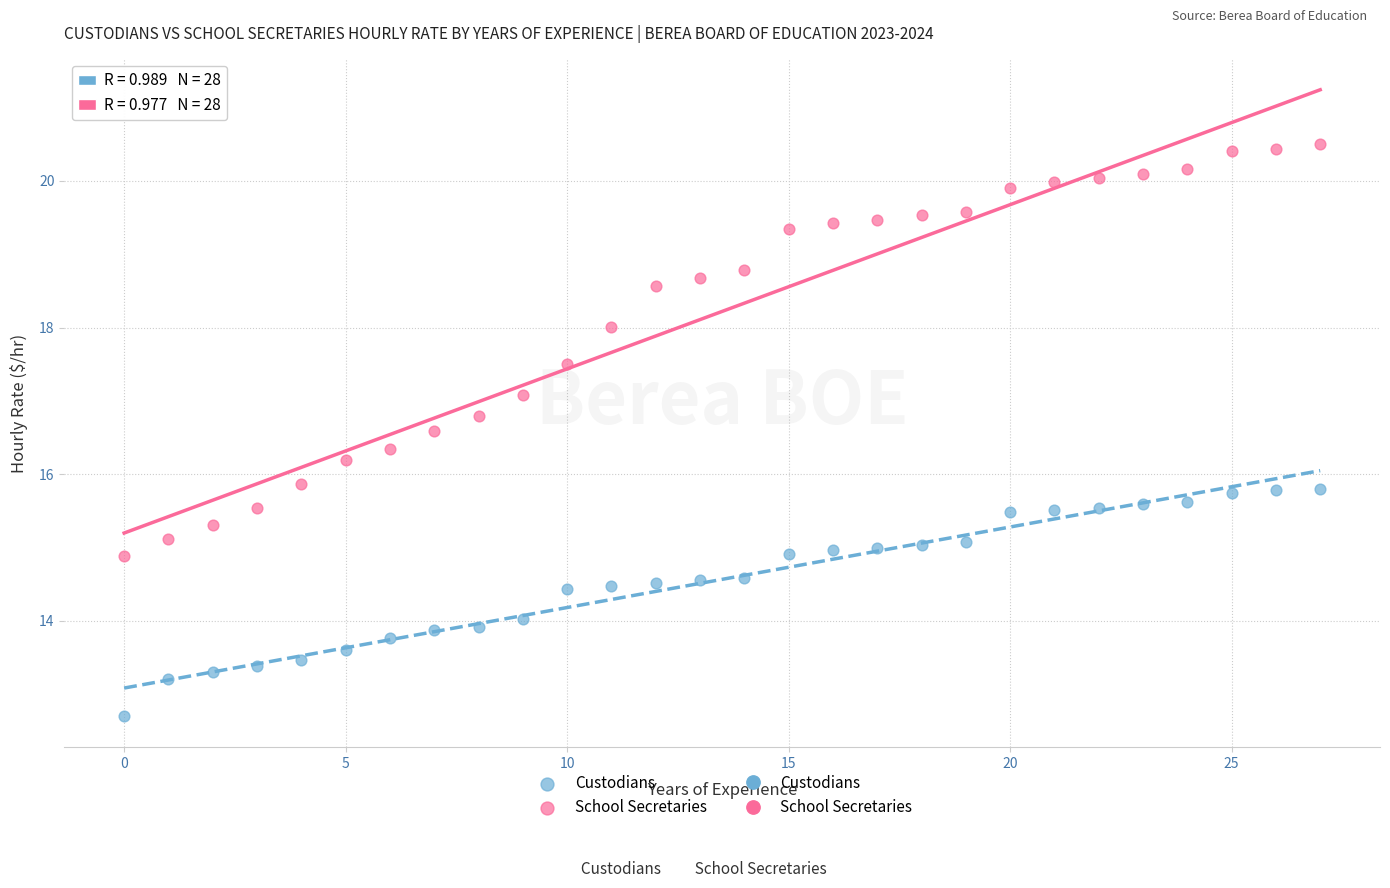

Which series contains the highest Y value?

School Secretaries